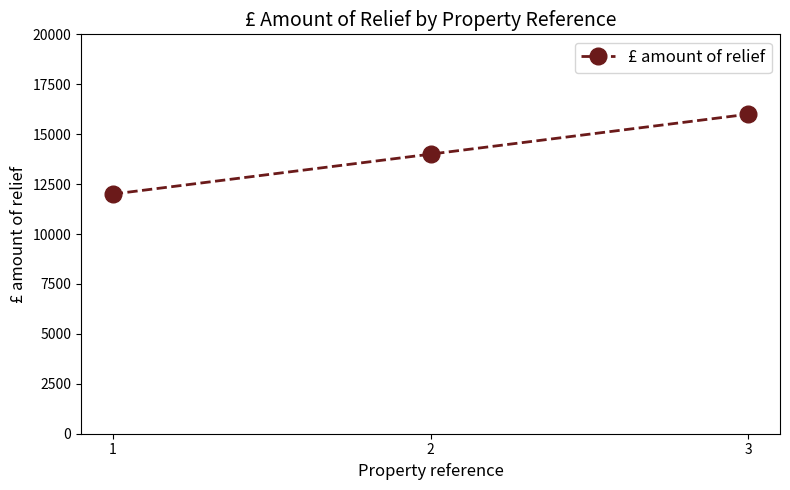

What is the value of the 3rd point from the left?

16000